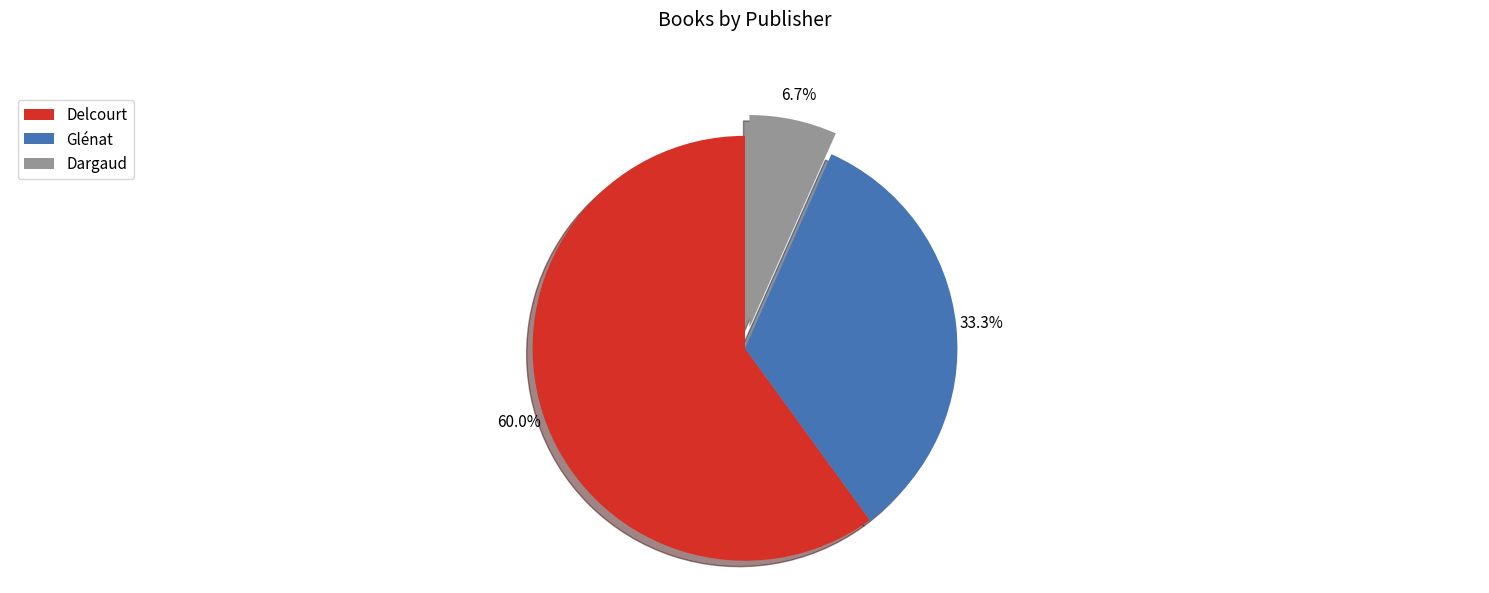

Count the number of slices in the pie.

3